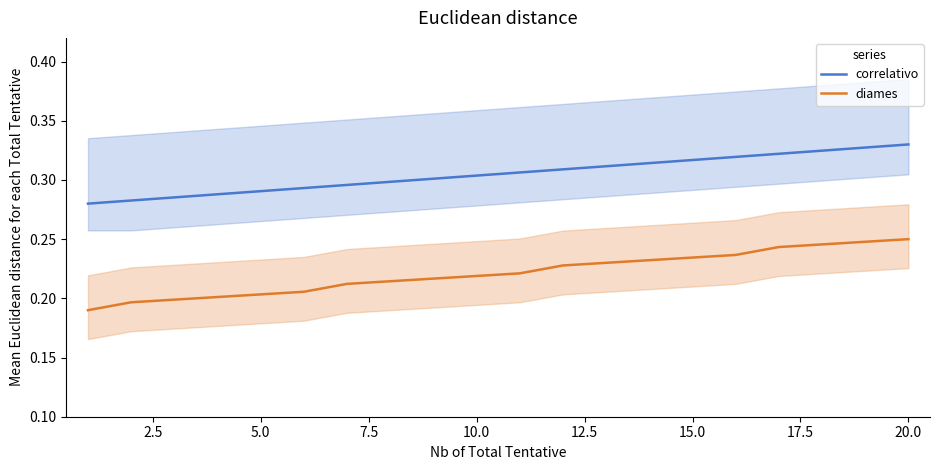

What is the value of the correlativo point at the 13th from the left?

0.3